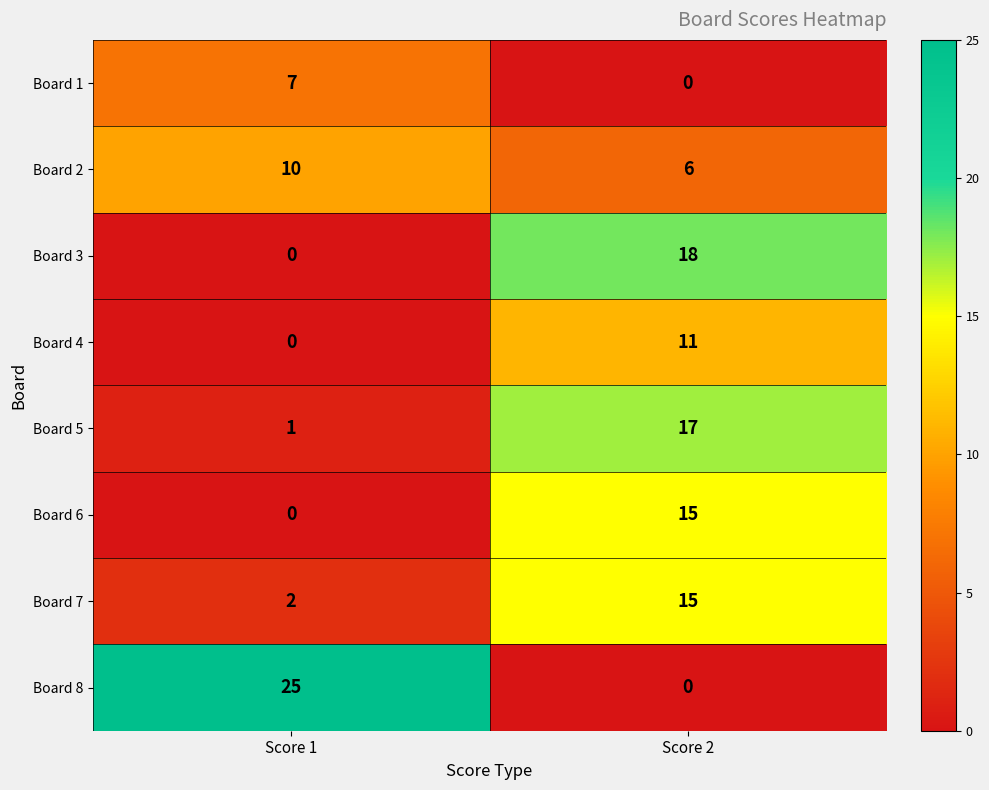

True or false: Board 6 has a value of -8 at Score 1.

False